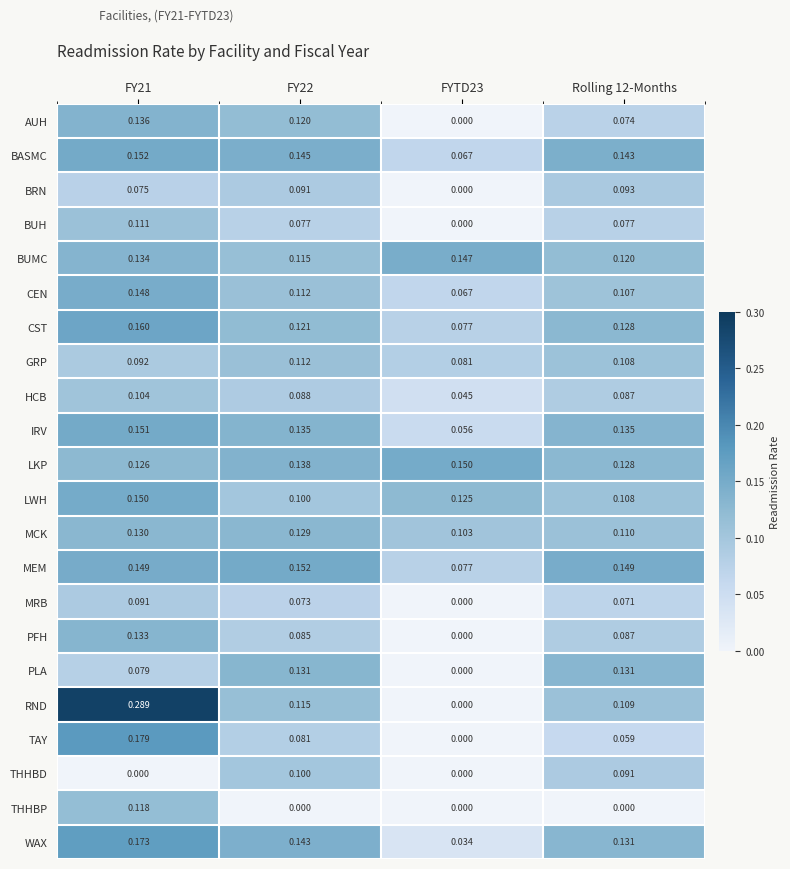

Is the value of BASMC at FYTD23 greater than the value of THHBP at FY22?

Yes